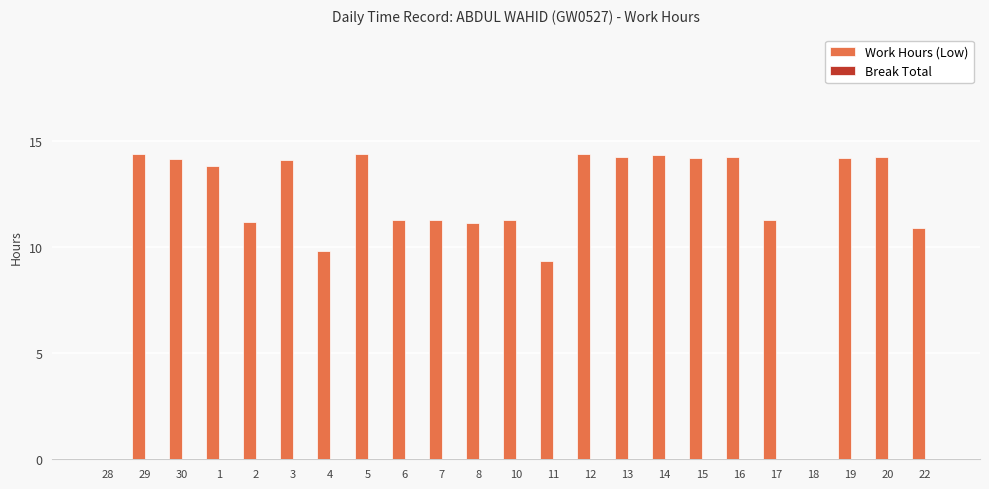

How many categories are shown in the chart?

23